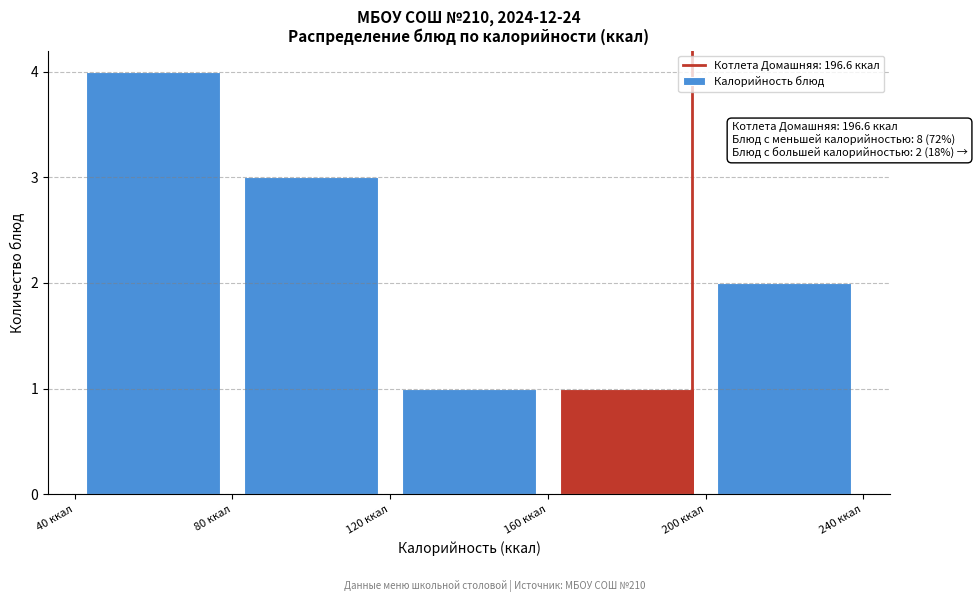

Over which range of the x-axis is the bar tallest?

40 to 80